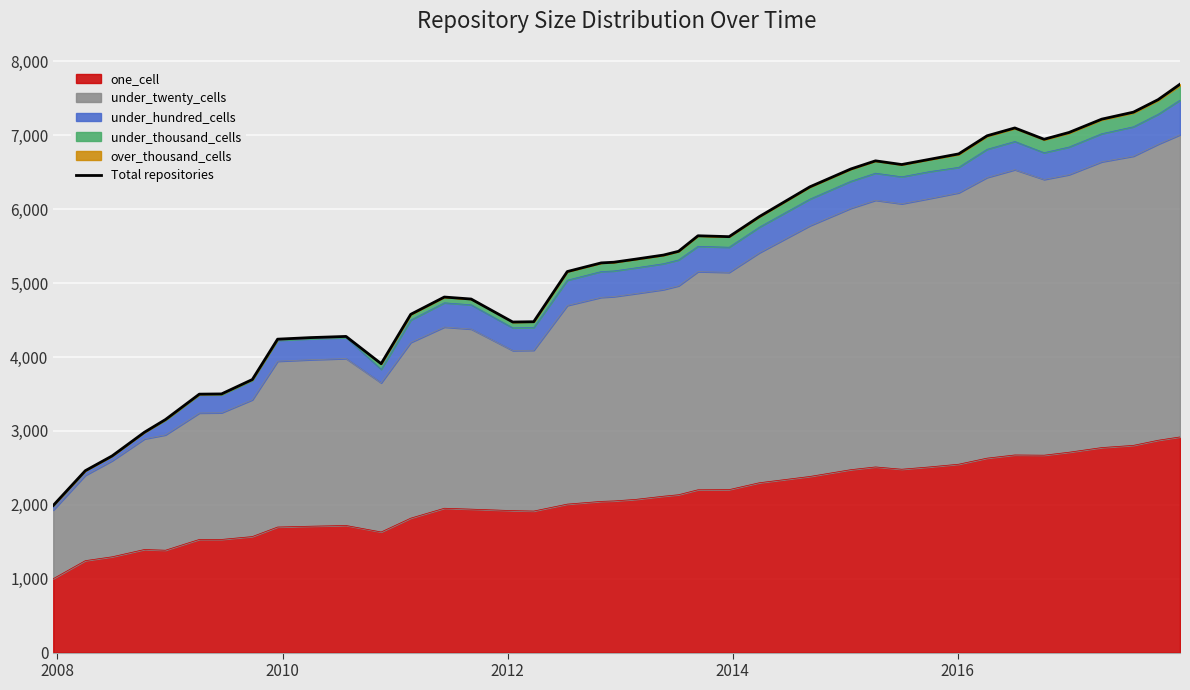

What is the highest value of the one_cell series?

2918